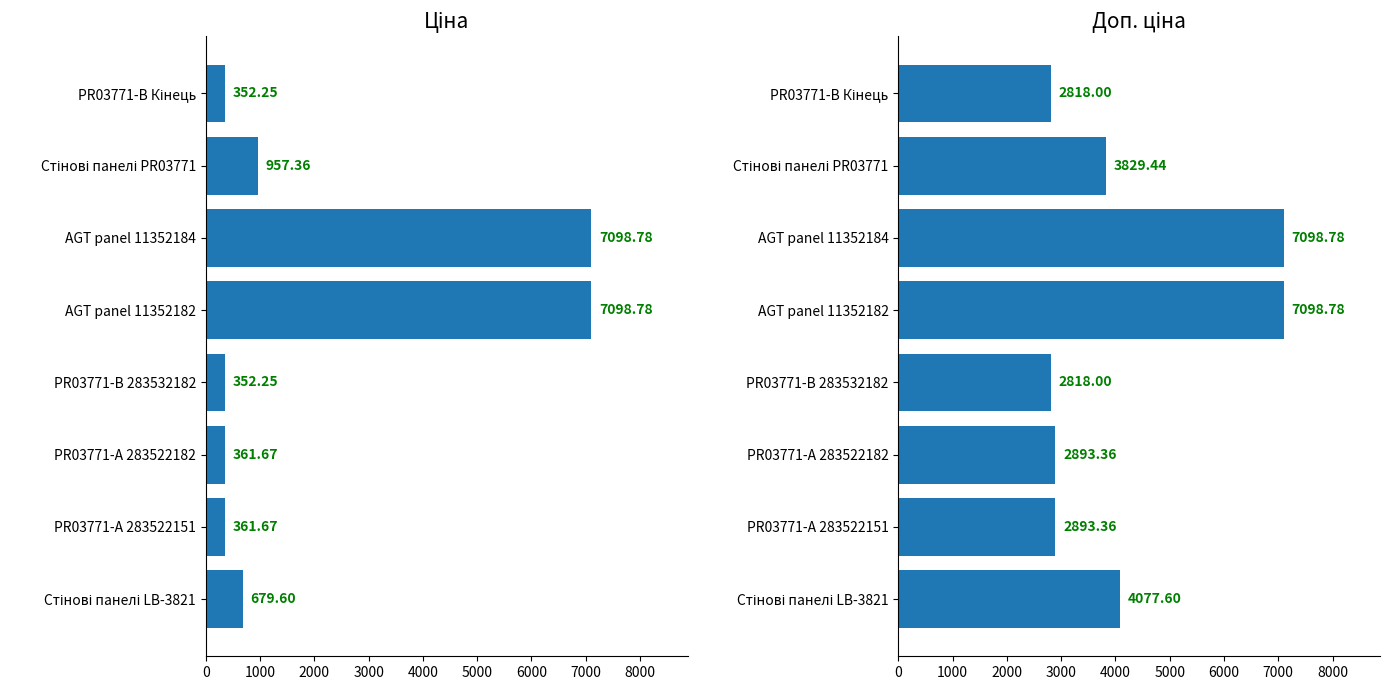

What is the greatest value displayed?

7098.8